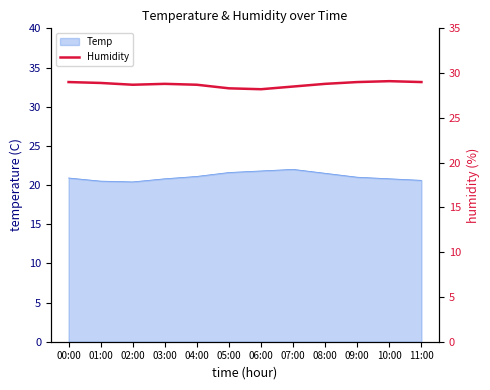

What is the minimum value for Temp?

20.4